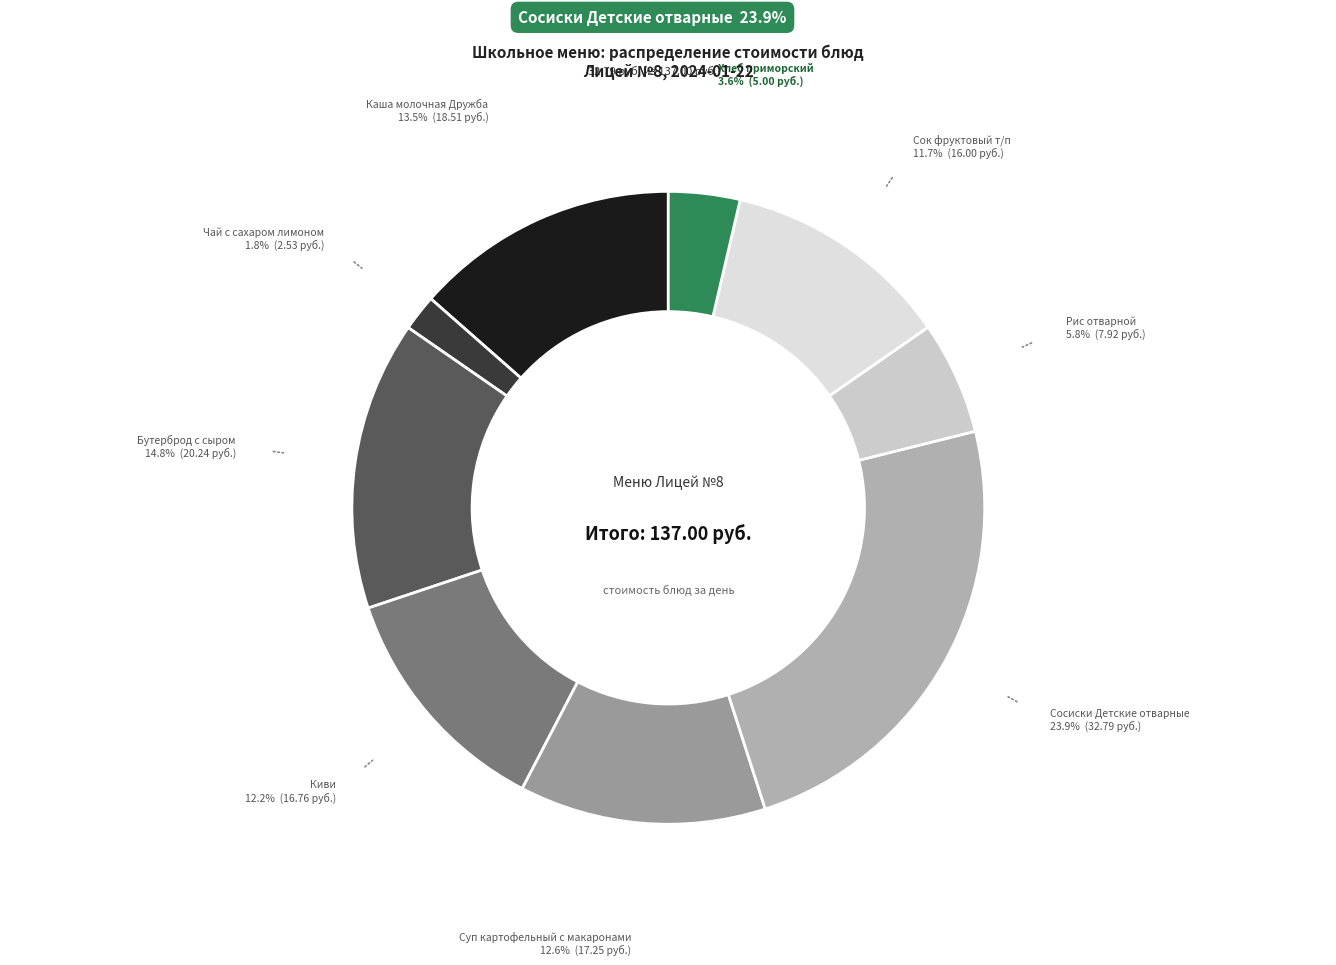

Count the number of slices in the pie.

9